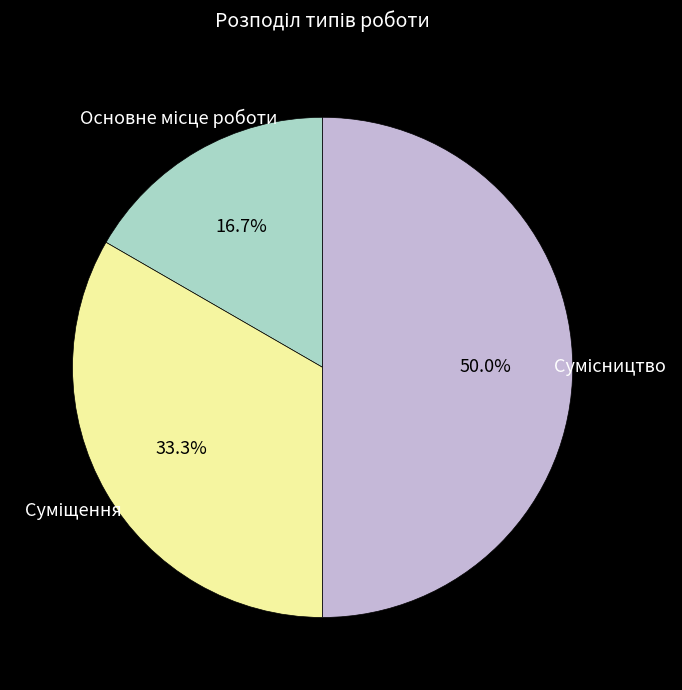

To the nearest percent, what portion does Основне місце роботи represent?

17%